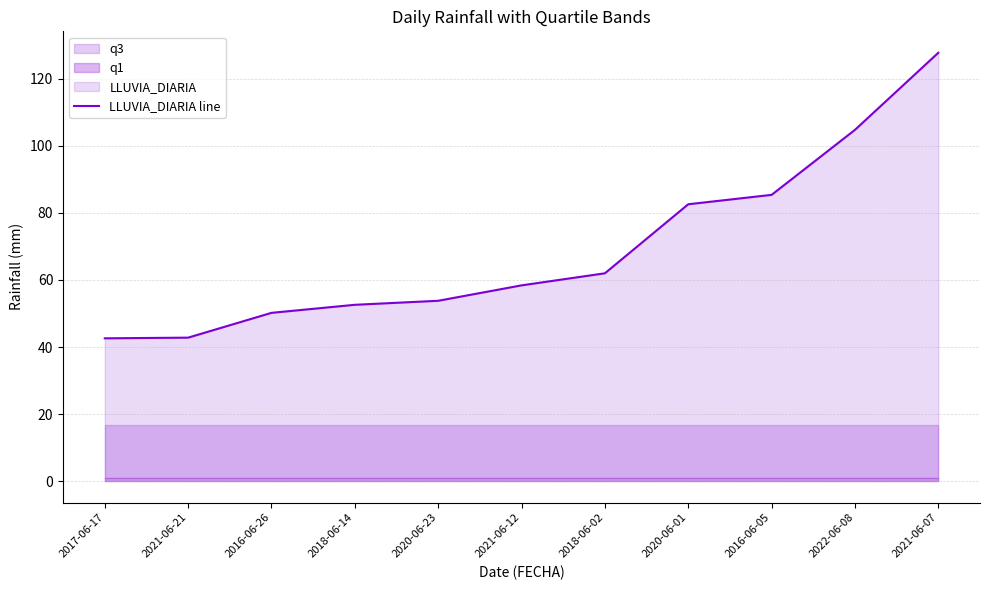

List the labels in order of value, largest first.

2021-06-07, 2022-06-08, 2016-06-05, 2020-06-01, 2018-06-02, 2021-06-12, 2020-06-23, 2018-06-14, 2016-06-26, 2021-06-21, 2017-06-17